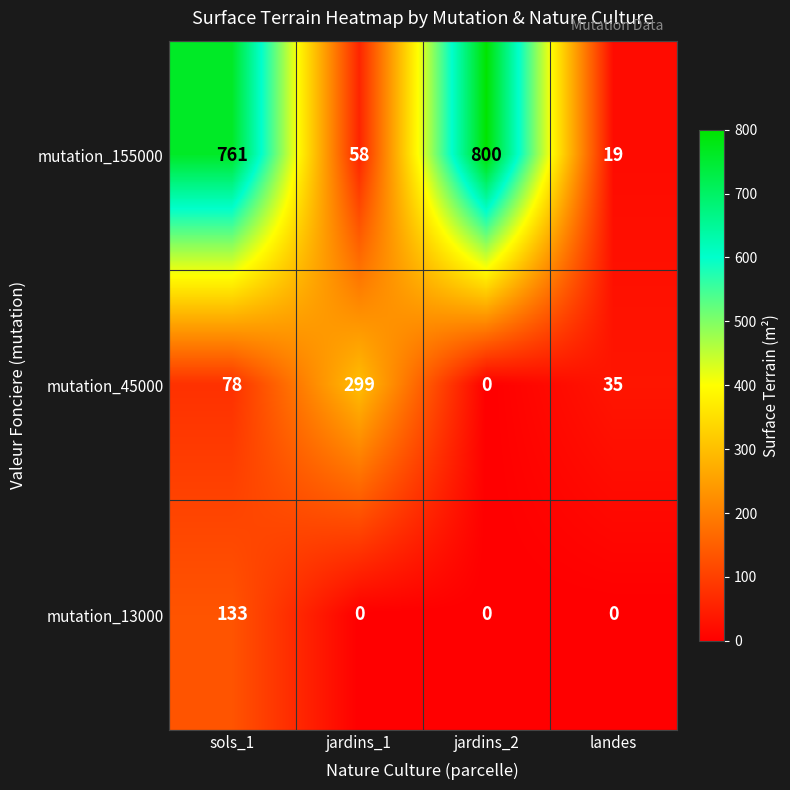

The value of mutation_155000 at sols_1 is 761. True or false?

True